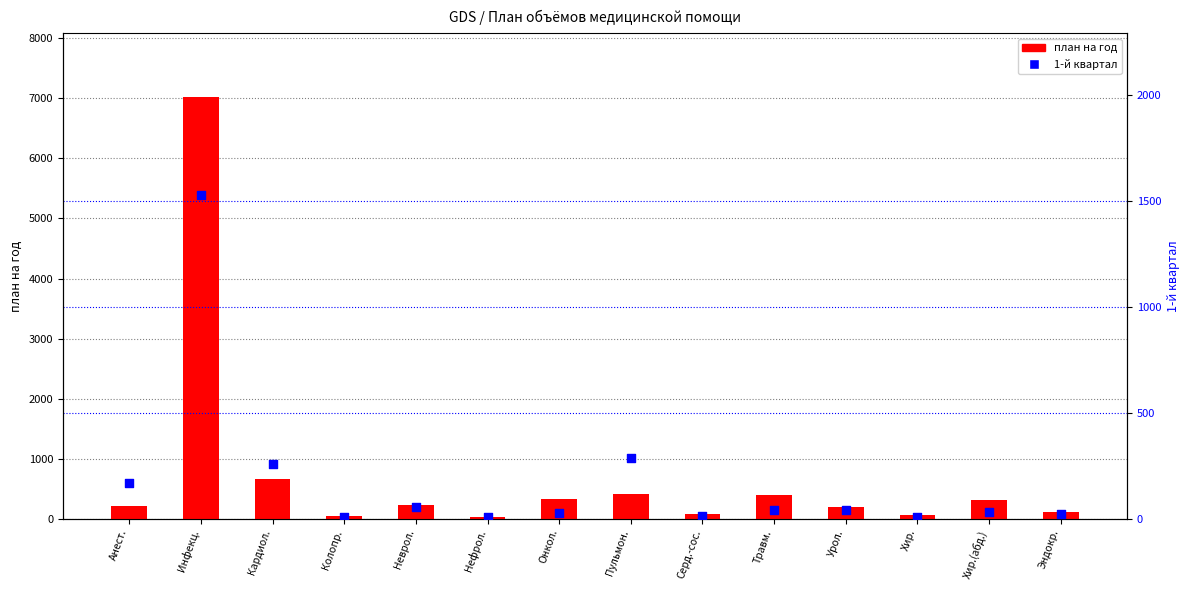

Which series has the widest spread of Y values?

план на год